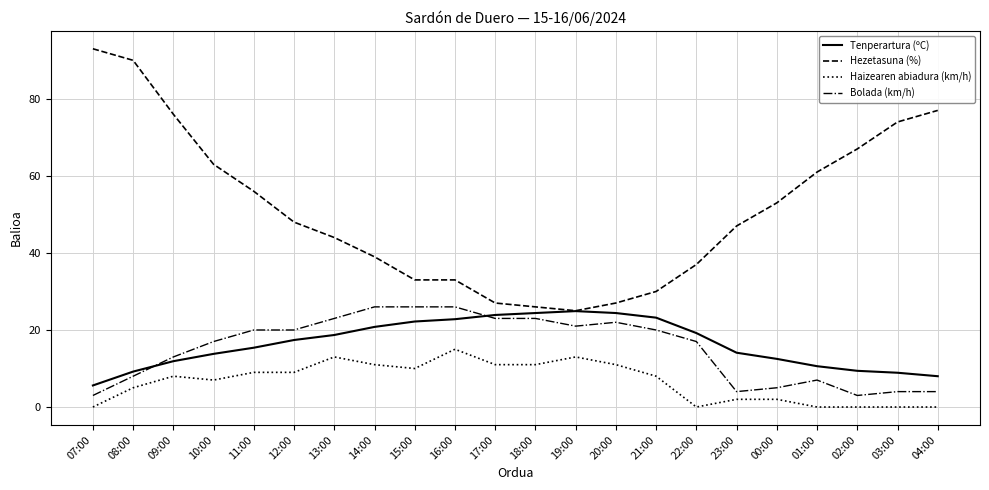

The value of Haizearen abiadura (km/h) at 11:00 is 14.1. True or false?

False